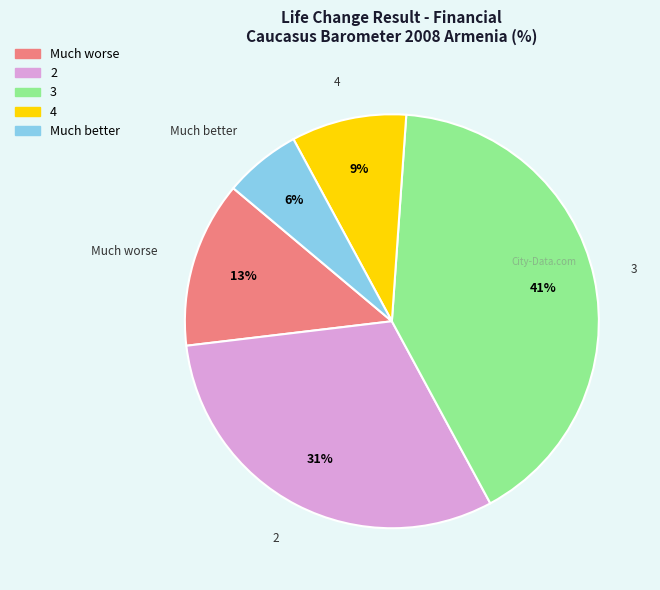

Is there a majority slice in this chart?

No